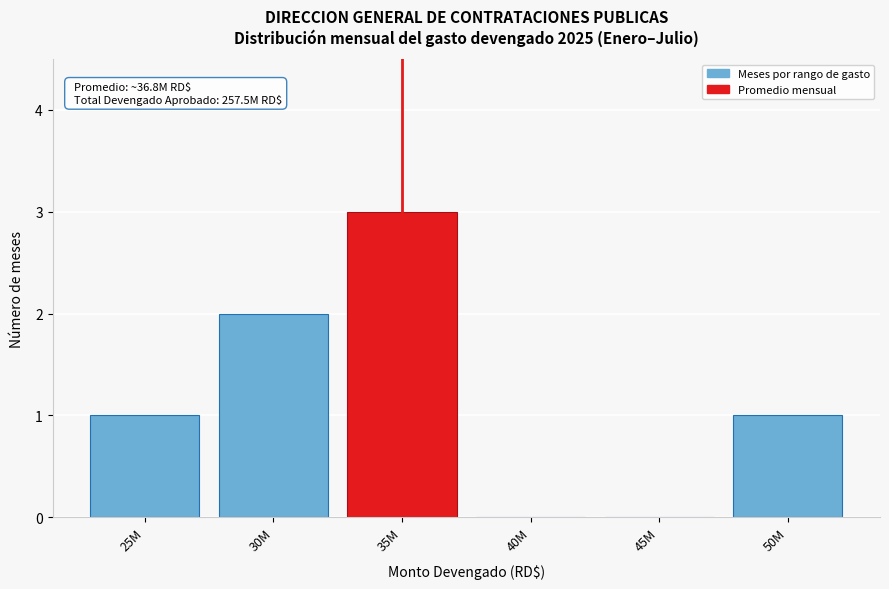

Reading left to right, extract all data points from this chart.

25M=1	30M=2	35M=3	40M=0	45M=0	50M=1